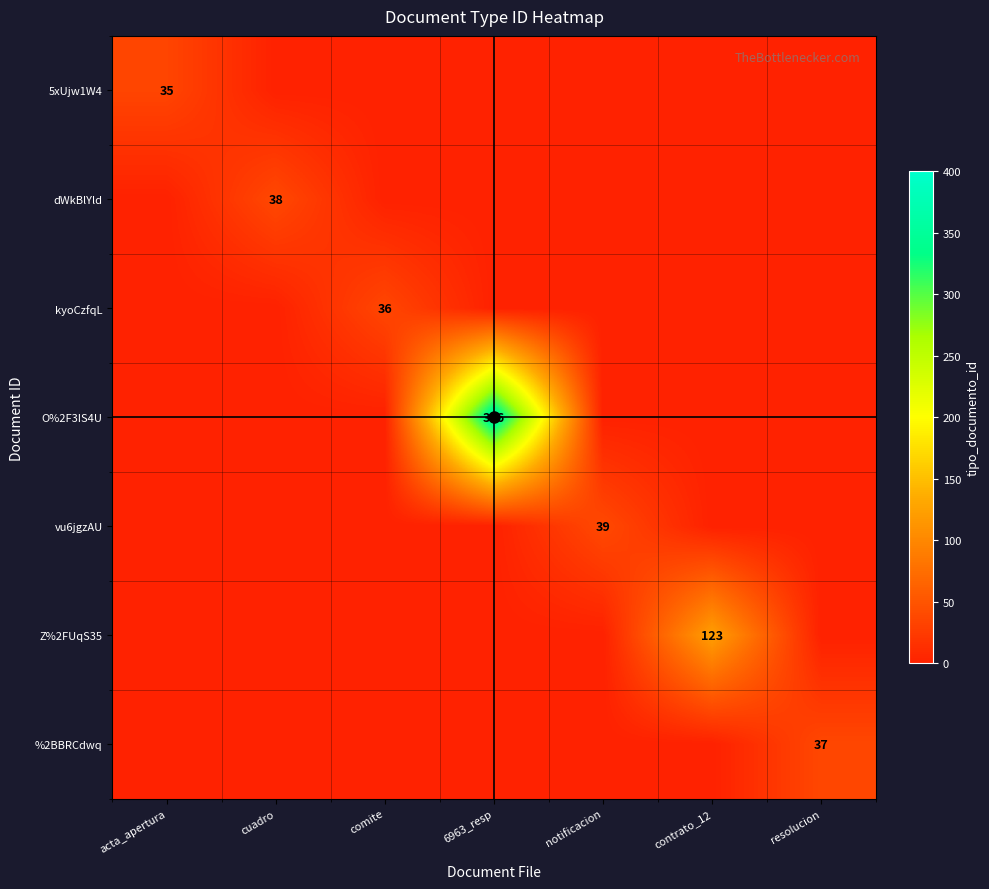

What is the difference between the highest and lowest values at resolucion?

37